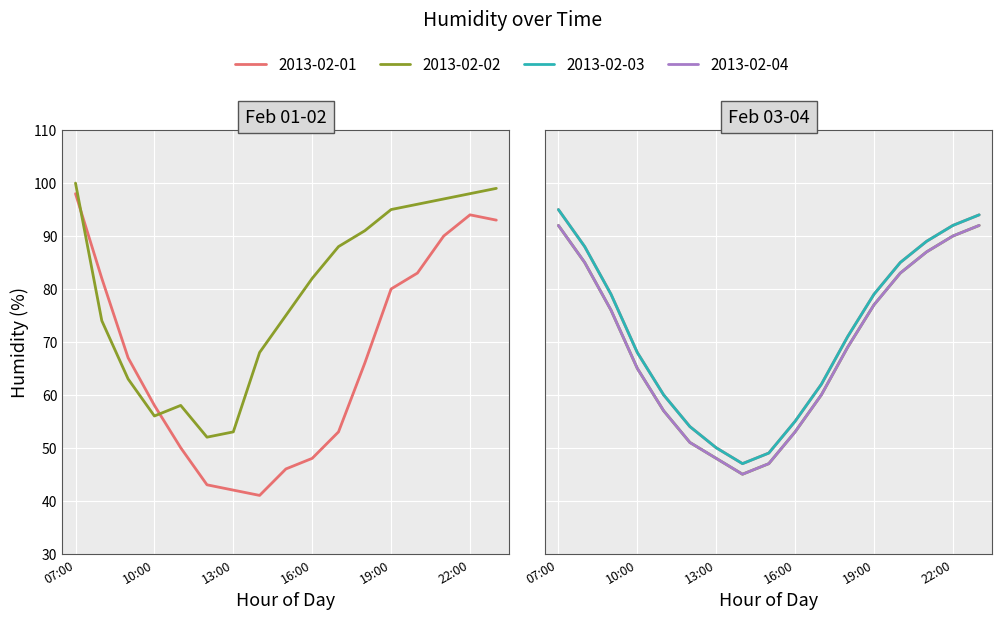

What is the sum of all 2013-02-02 values?

1345